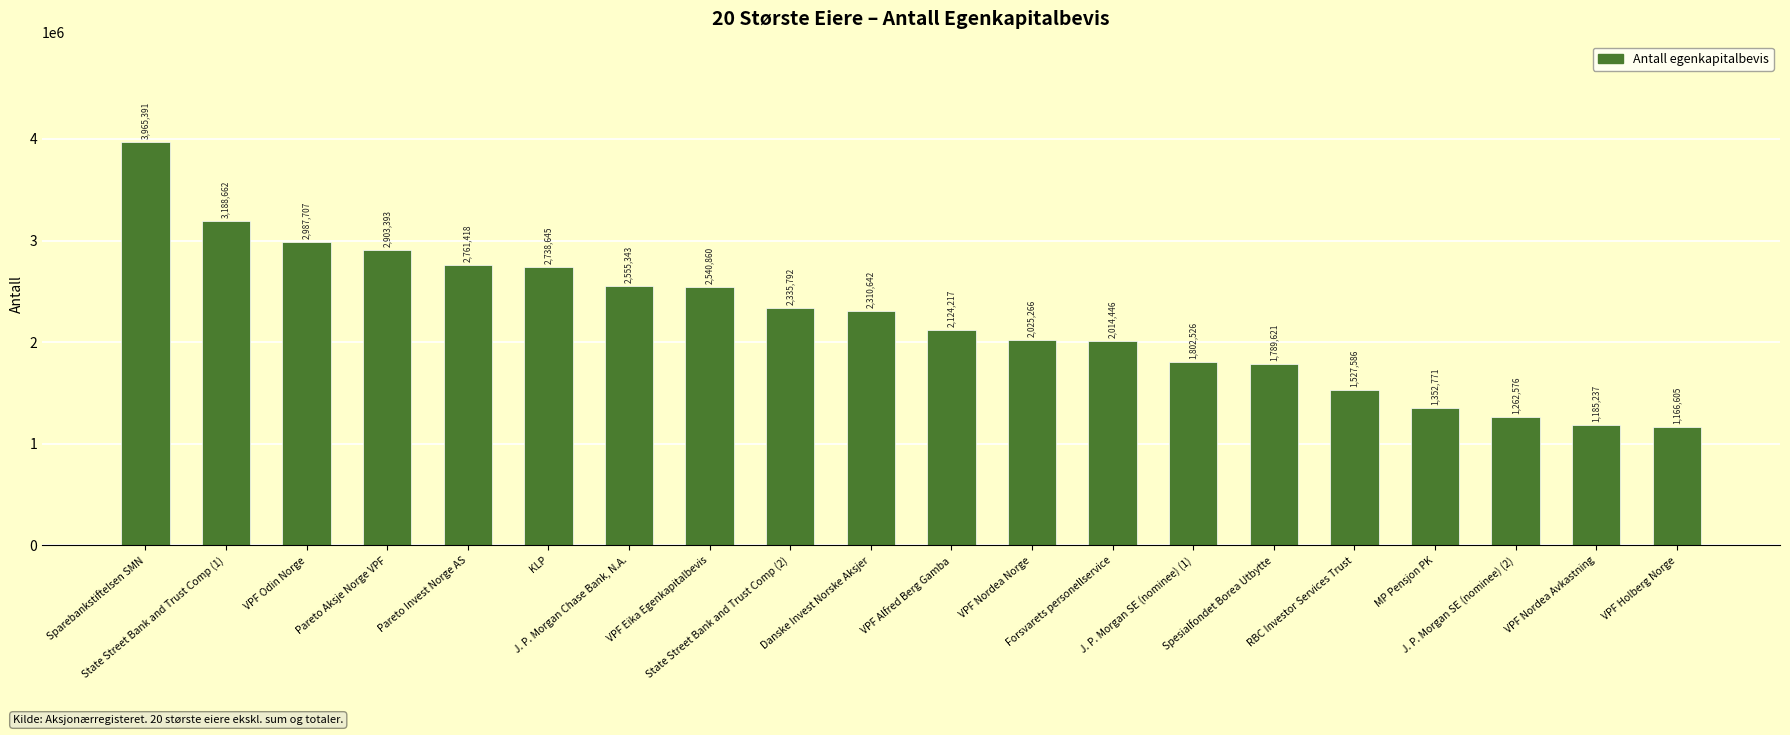

What is the value of the 13th bar from the left?

2014446